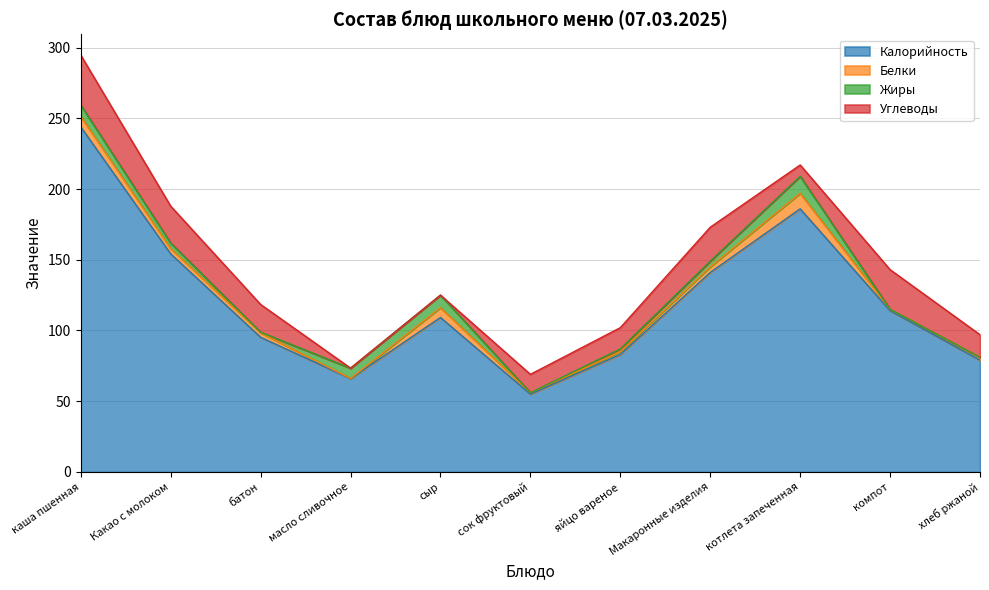

Reading right to left, what are all the values shown in this chart?

Калорийность: 79.0	114.0	186.0	141.0	83.0	55.0	109.2	66.0	95.2	154.2	243.9
Белки: 2.0	1.0	11.0	4.0	2.0	1.0	7.0	0.1	3.2	3.8	7.4
Жиры: 0.0	0.0	12.0	4.0	2.0	0.0	8.8	7.2	0.4	3.9	8.0
Углеводы: 16.0	28.0	8.0	24.0	15.0	13.0	0.0	0.1	19.6	26.0	35.3